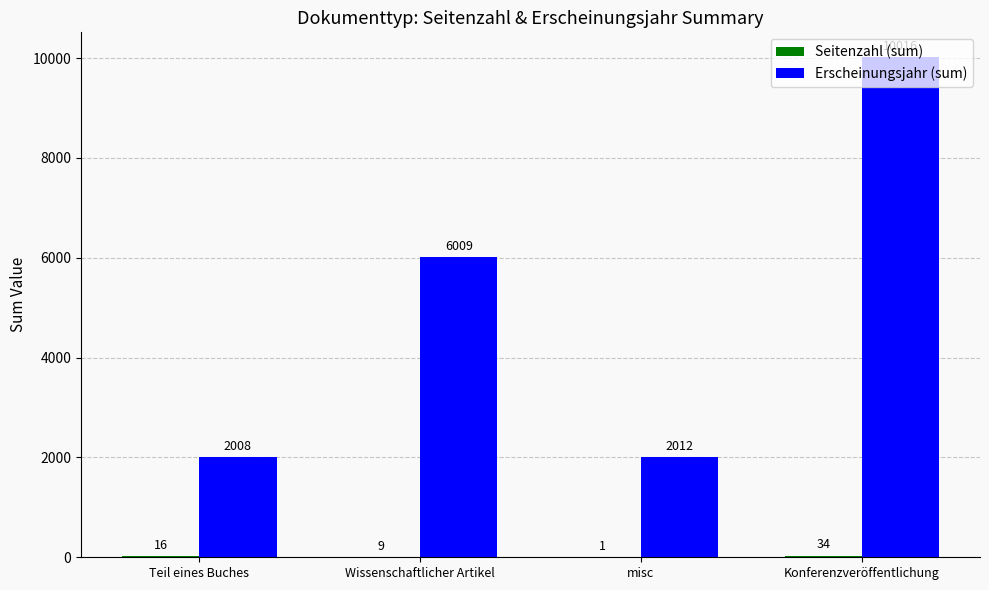

Count the number of categories in the chart.

4